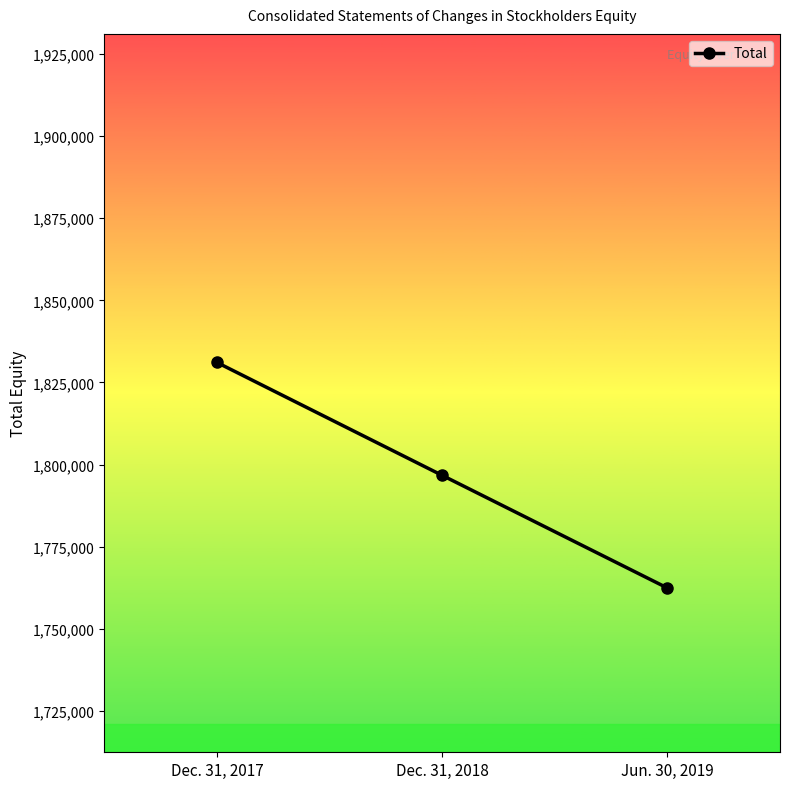

Does the chart display data point markers on the line(s)?

Yes